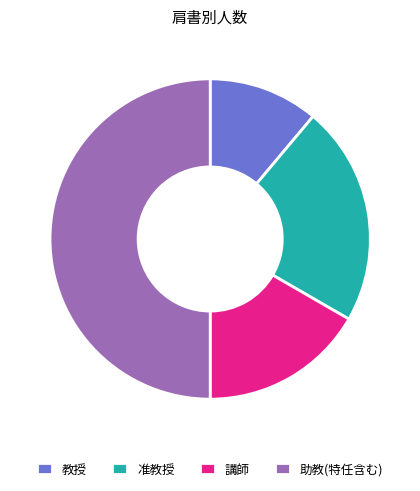

Do 教授 and 准教授 together represent more than half of the pie?

No